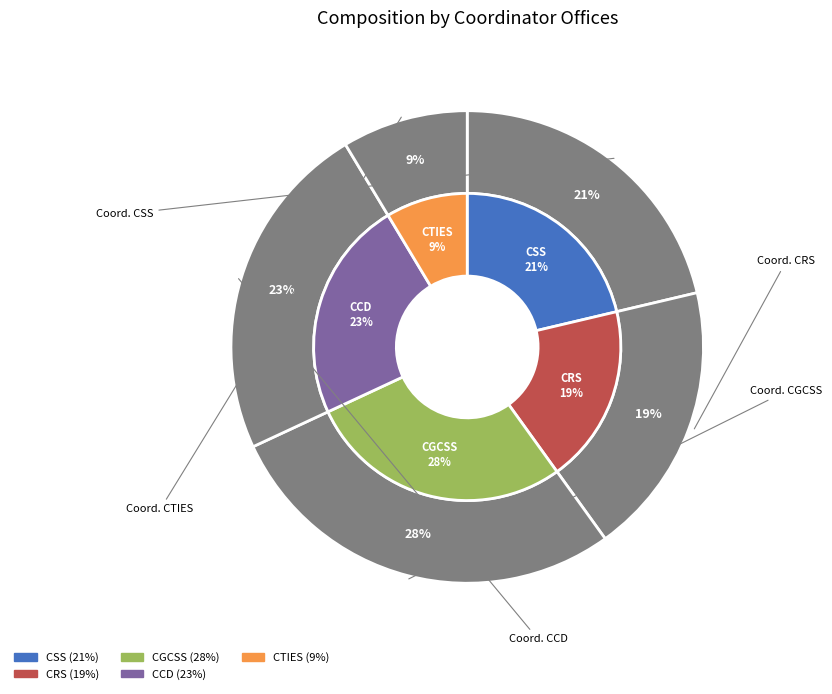

To the nearest percent, what is the difference between the largest and smallest slice percentages?

19%